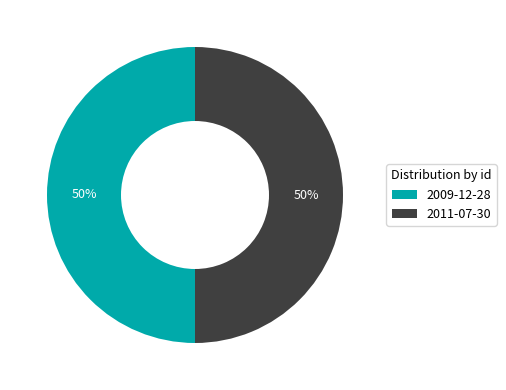

To the nearest percent, what is the combined percentage of 2009-12-28 and 2011-07-30?

100%